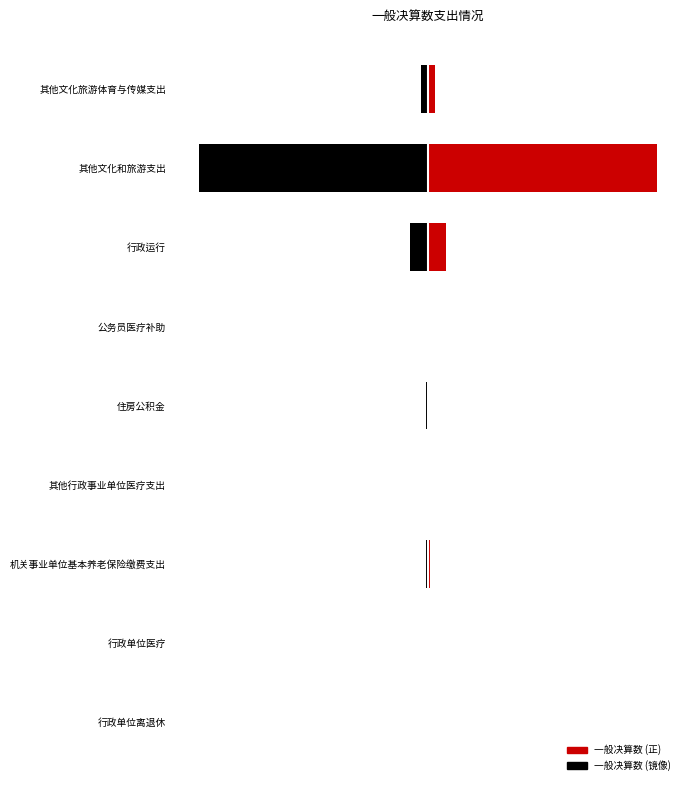

The chart shows a value of 0.5 at 公务员医疗补助. True or false?

False